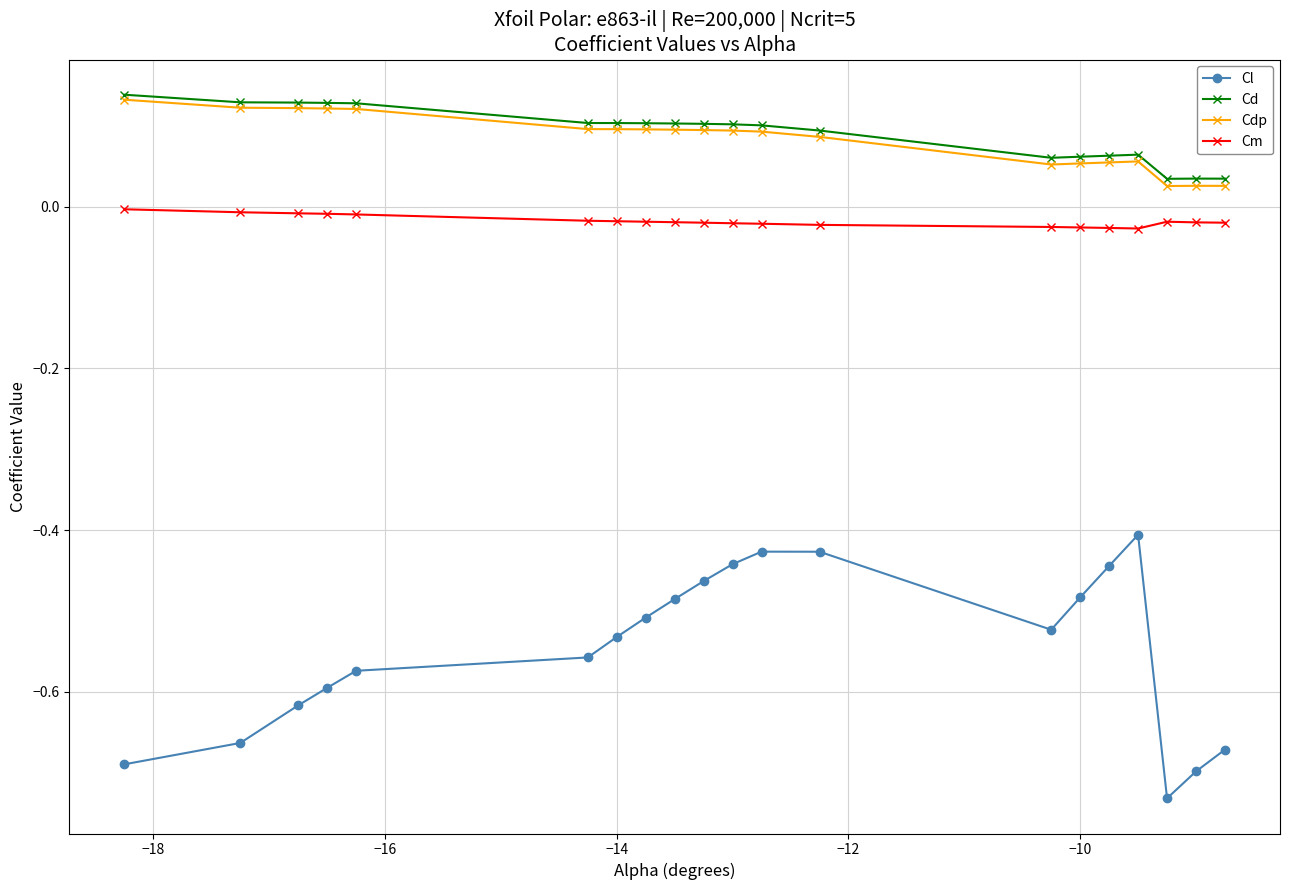

Which series has the widest spread of values?

Cl